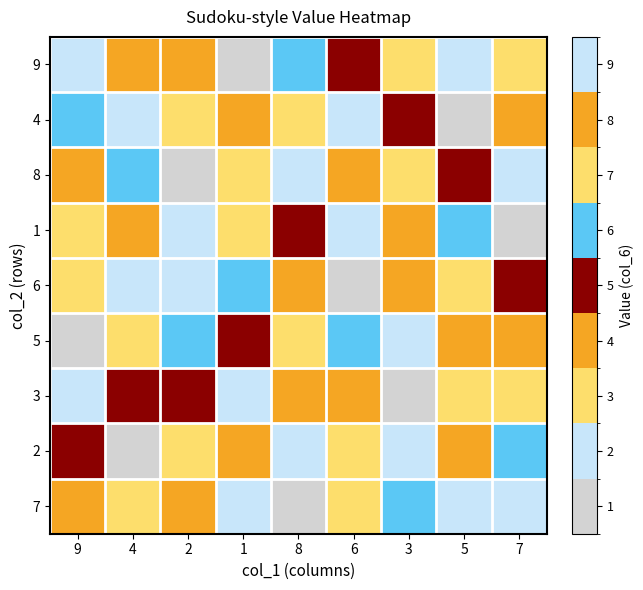

Reading left to right, list all the values displayed in this chart.

9: 9=9	4=4	2=8	1=1	8=6	6=5	3=3	5=2	7=7
4: 9=6	4=2	2=7	1=4	8=3	6=9	3=5	5=1	7=8
8: 9=4	4=6	2=1	1=3	8=9	6=8	3=7	5=5	7=2
1: 9=3	4=8	2=9	1=7	8=5	6=2	3=4	5=6	7=1
6: 9=7	4=9	2=2	1=6	8=4	6=1	3=8	5=3	7=5
5: 9=1	4=3	2=6	1=5	8=7	6=6	3=2	5=8	7=4
3: 9=2	4=5	2=5	1=9	8=8	6=4	3=1	5=7	7=3
2: 9=5	4=1	2=3	1=8	8=2	6=7	3=9	5=4	7=6
7: 9=8	4=7	2=4	1=2	8=1	6=3	3=6	5=9	7=9